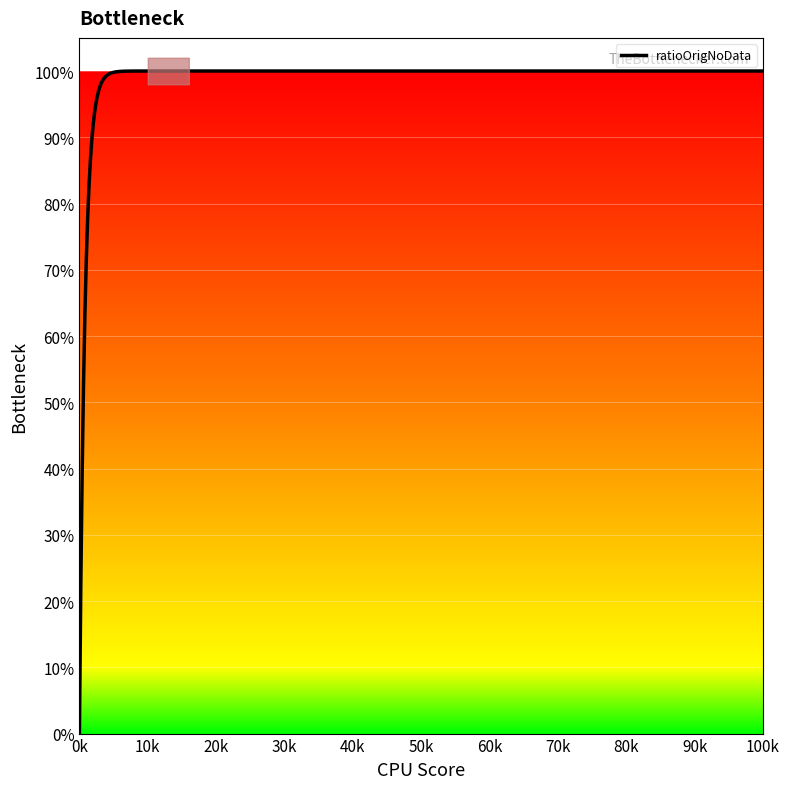

What is the greatest value displayed?

1.0